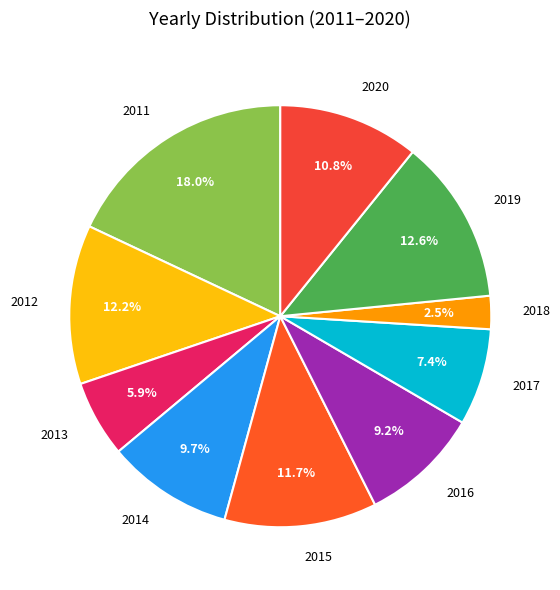

Which category has the biggest portion of the pie?

2011